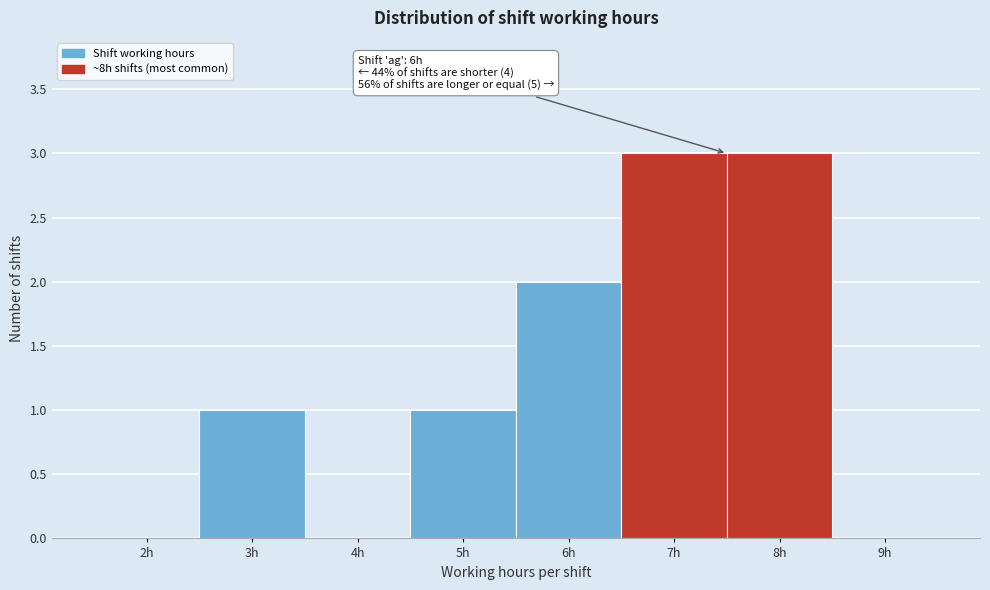

Reading left to right, list all the values displayed in this chart.

2h=0	3h=1	4h=0	5h=1	6h=2	7h=3	8h=3	9h=0